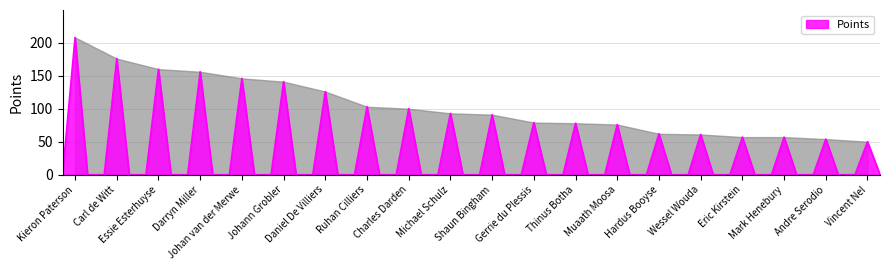

What is the difference between the maximum and minimum values?

208